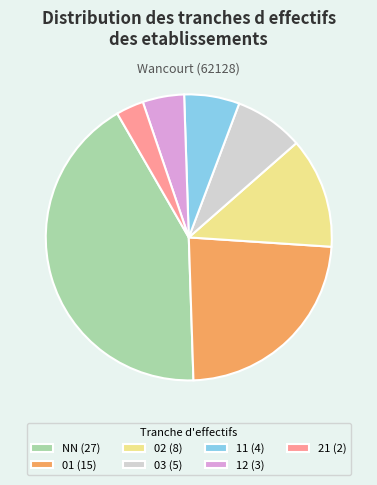

Does 21 account for over 50% of the chart?

No